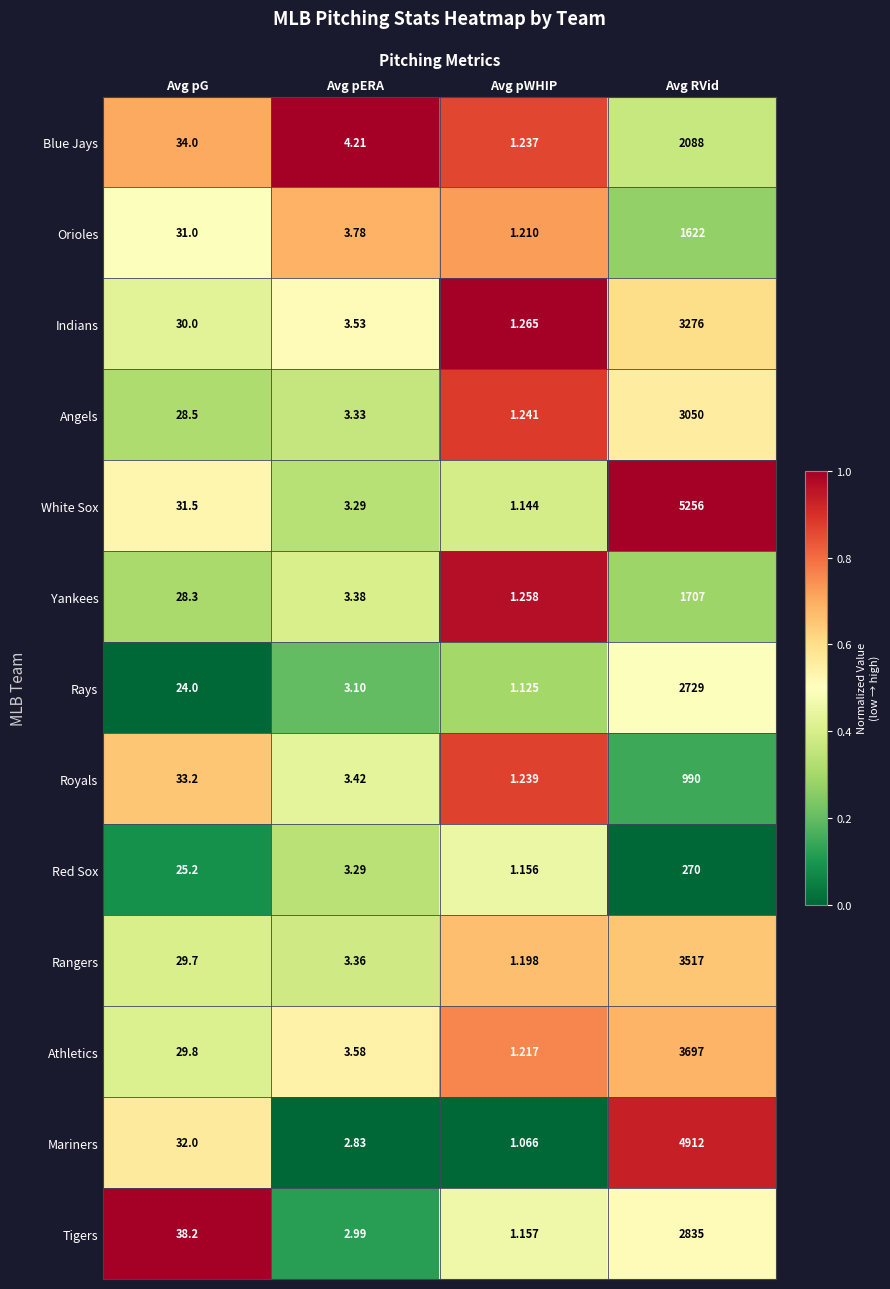

Is the value of Tigers at Avg pWHIP greater than the value of Orioles at Avg pERA?

No